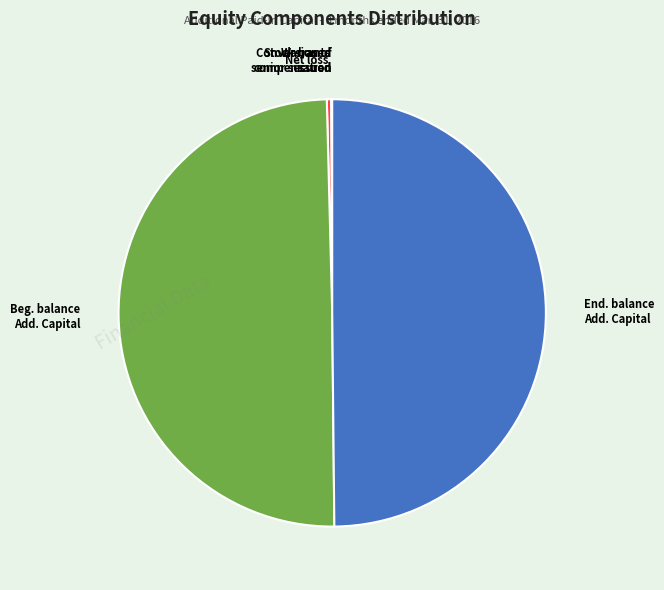

True or false: Net loss accounts for 0% of the total.

True